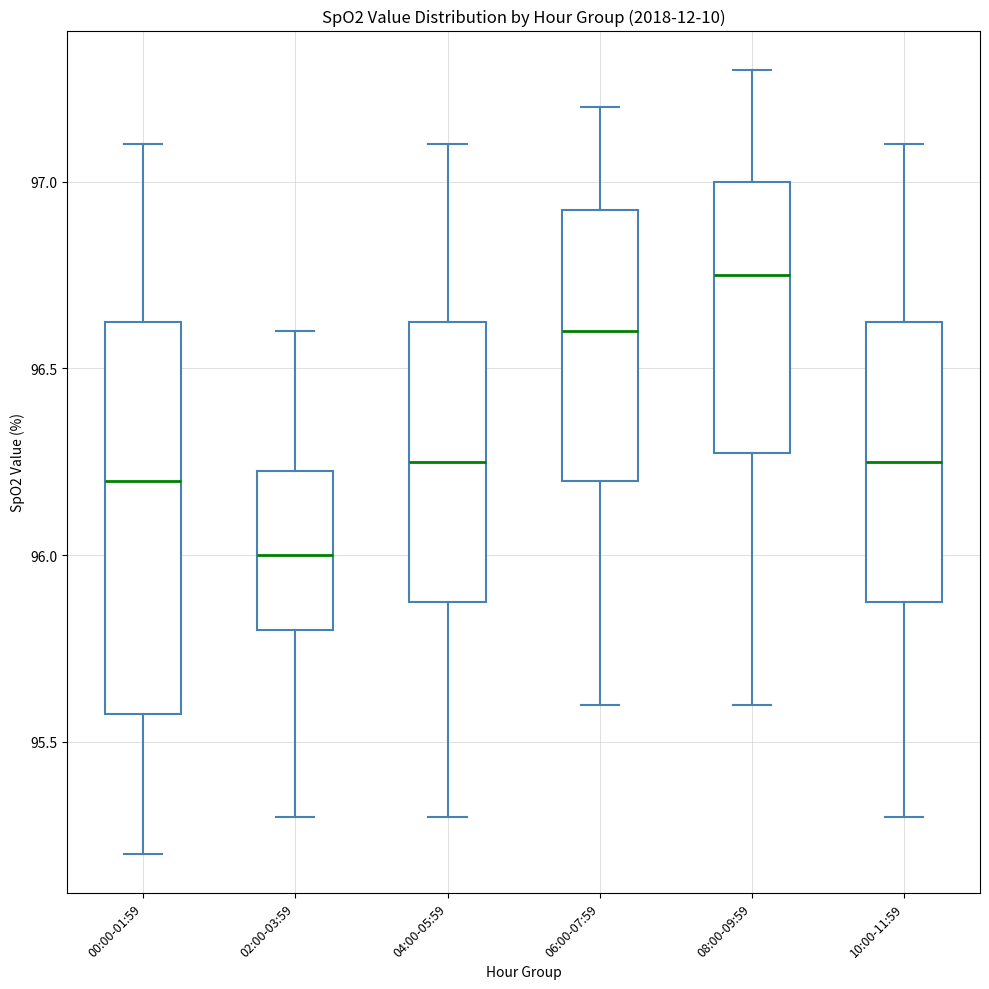

Reading left to right, transcribe this box plot: for each box, give where its median line is, the range the box spans, and where its two whiskers end, as read against the y-axis. The values are not printed on the chart, so give them approximately, as read against the axis.

00:00-01:59: median 96.20, box 95.60 to 96.65, whiskers 95.20 to 97.10
02:00-03:59: median 96.00, box 95.80 to 96.25, whiskers 95.30 to 96.60
04:00-05:59: median 96.25, box 95.90 to 96.65, whiskers 95.30 to 97.10
06:00-07:59: median 96.60, box 96.20 to 96.95, whiskers 95.60 to 97.20
08:00-09:59: median 96.75, box 96.30 to 97.00, whiskers 95.60 to 97.30
10:00-11:59: median 96.25, box 95.90 to 96.65, whiskers 95.30 to 97.10